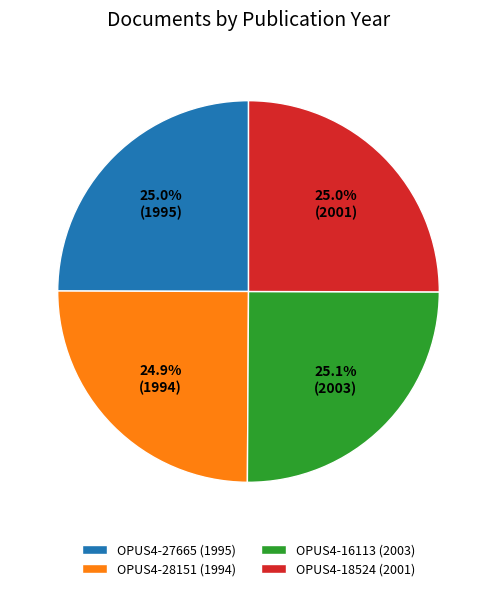

The OPUS4-16113 (2003) slice represents 19% of the pie. True or false?

False